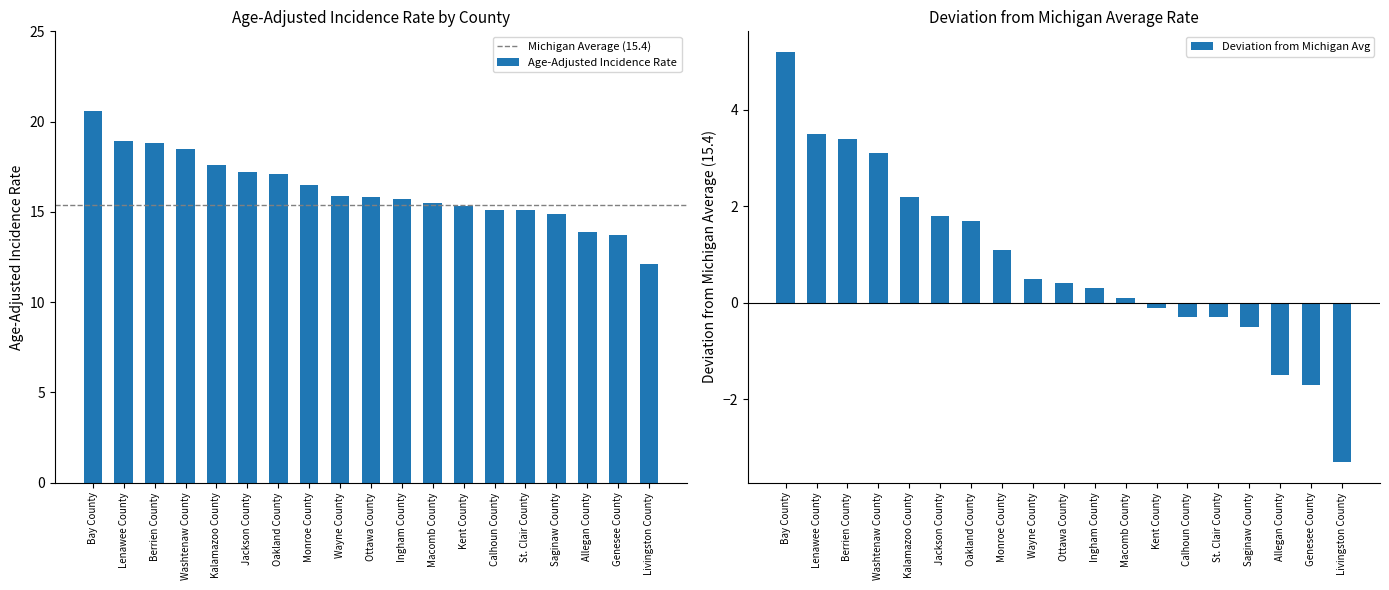

What is the average value?

16.2